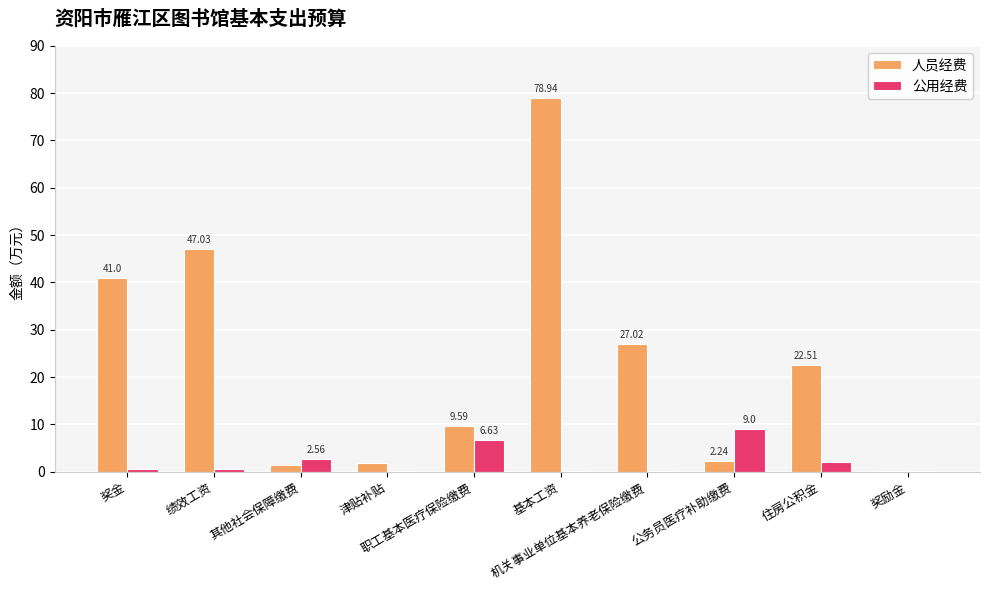

What is the sum of all 公用经费 values?

21.7